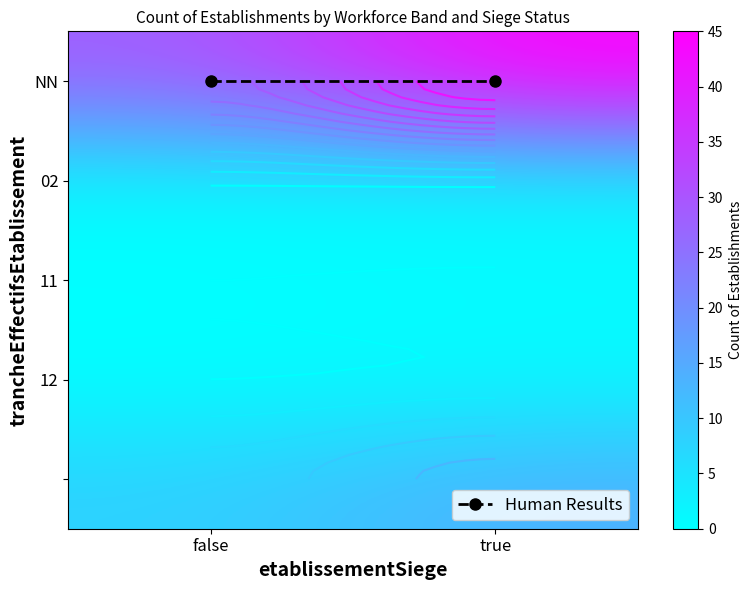

What is the difference between the highest and lowest values at true?

45